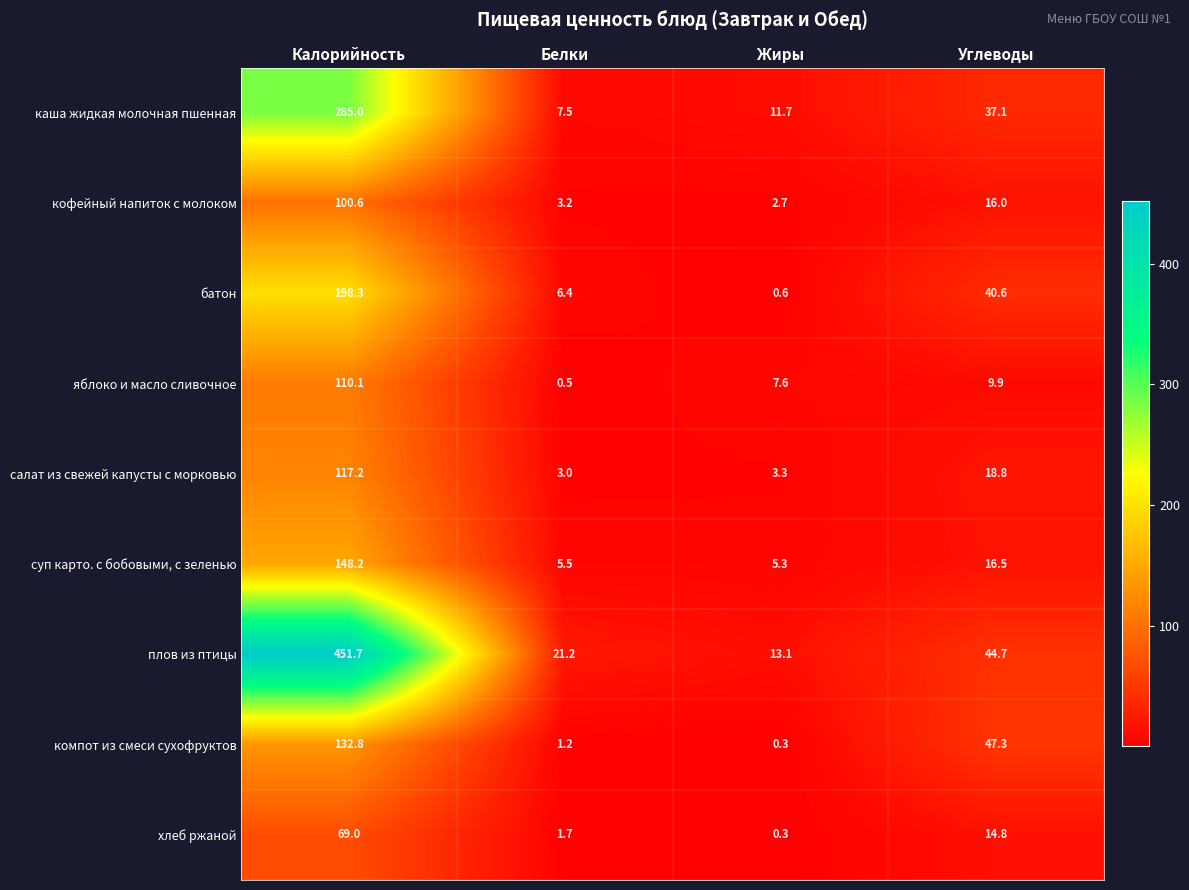

What is the difference between the highest and lowest values at Углеводы?

37.4